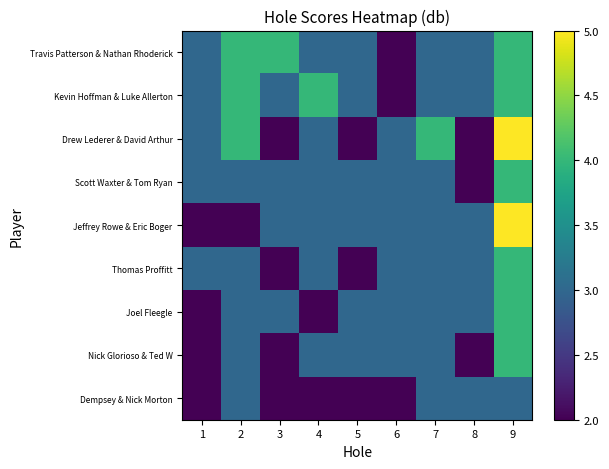

Reading left to right, list all the values displayed in this chart.

Dempsey & Nick Morton: 1=2	2=3	3=2	4=2	5=2	6=2	7=3	8=3	9=3
Nick Glorioso & Ted W: 1=2	2=3	3=2	4=3	5=3	6=3	7=3	8=2	9=4
Joel Fleegle: 1=2	2=3	3=3	4=2	5=3	6=3	7=3	8=3	9=4
Thomas Proffitt: 1=3	2=3	3=2	4=3	5=2	6=3	7=3	8=3	9=4
Jeffrey Rowe & Eric Boger: 1=2	2=2	3=3	4=3	5=3	6=3	7=3	8=3	9=5
Scott Waxter & Tom Ryan: 1=3	2=3	3=3	4=3	5=3	6=3	7=3	8=2	9=4
Drew Lederer & David Arthur: 1=3	2=4	3=2	4=3	5=2	6=3	7=4	8=2	9=5
Kevin Hoffman & Luke Allerton: 1=3	2=4	3=3	4=4	5=3	6=2	7=3	8=3	9=4
Travis Patterson & Nathan Rhoderick: 1=3	2=4	3=4	4=3	5=3	6=2	7=3	8=3	9=4